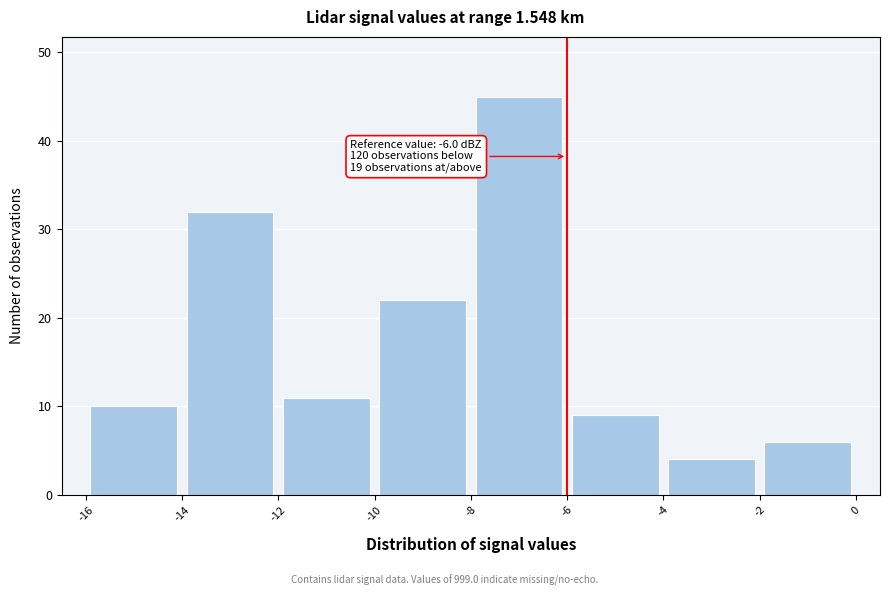

Over which range of the x-axis is the bar tallest?

-8 to -6